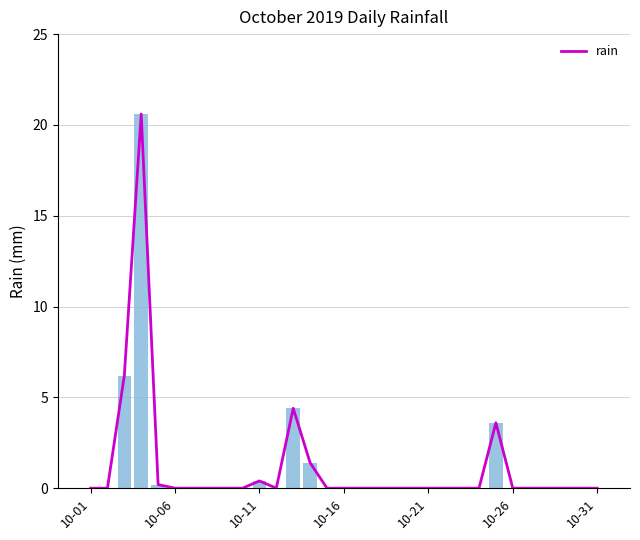

Reading left to right, transcribe all the data shown in this chart.

0.0	0.0	6.2	20.6	0.2	0.0	0.0	0.0	0.0	0.0	0.4	0.0	4.4	1.4	0.0	0.0	0.0	0.0	0.0	0.0	0.0	0.0	0.0	0.0	3.6	0.0	0.0	0.0	0.0	0.0	0.0